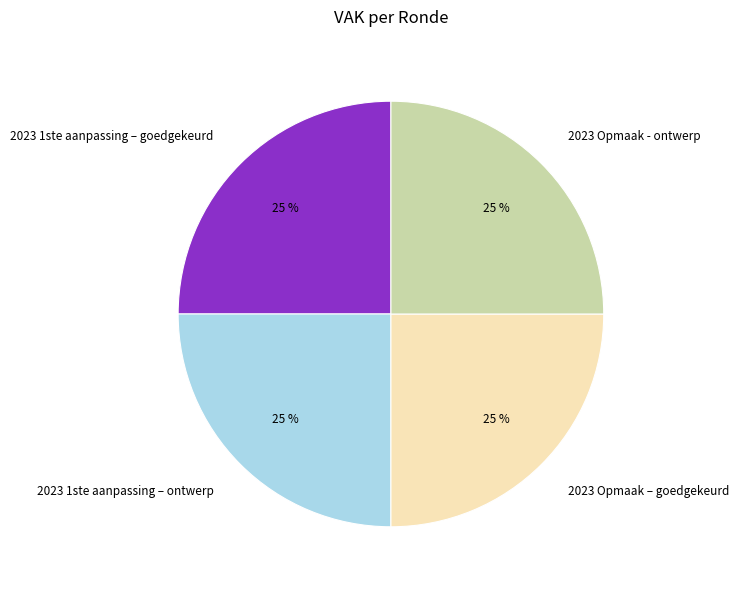

To the nearest percent, what is the average slice percentage?

25%